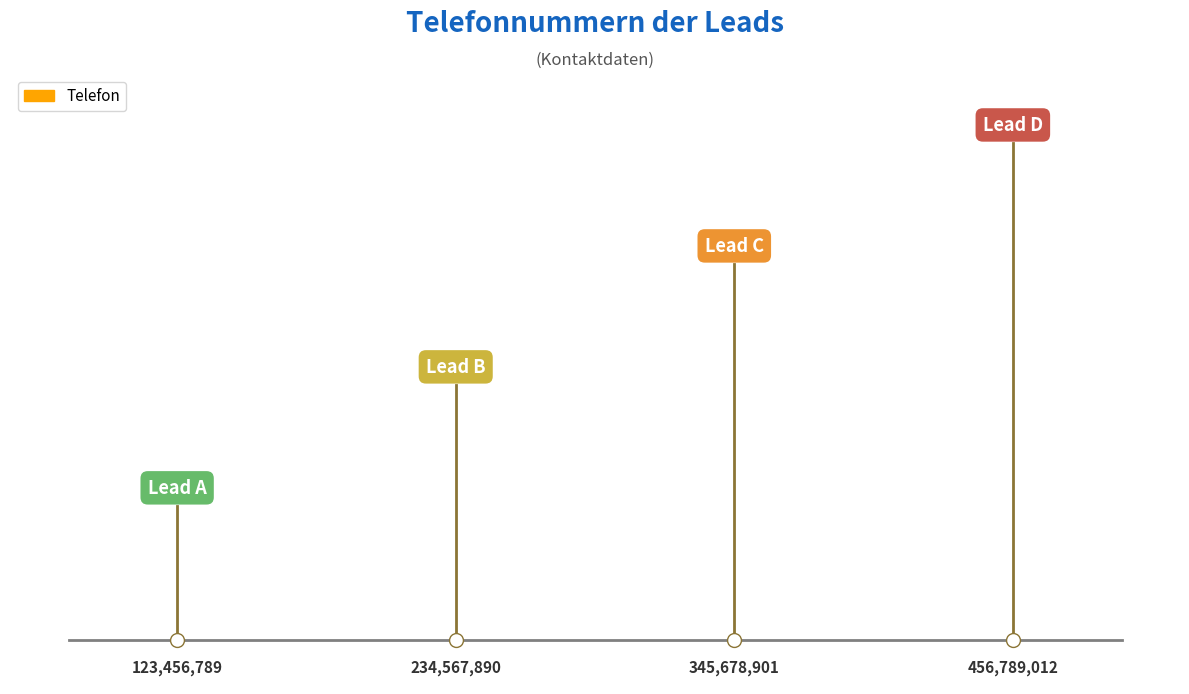

Reading left to right, transcribe all the data shown in this chart.

123456789	234567890	345678901	456789012